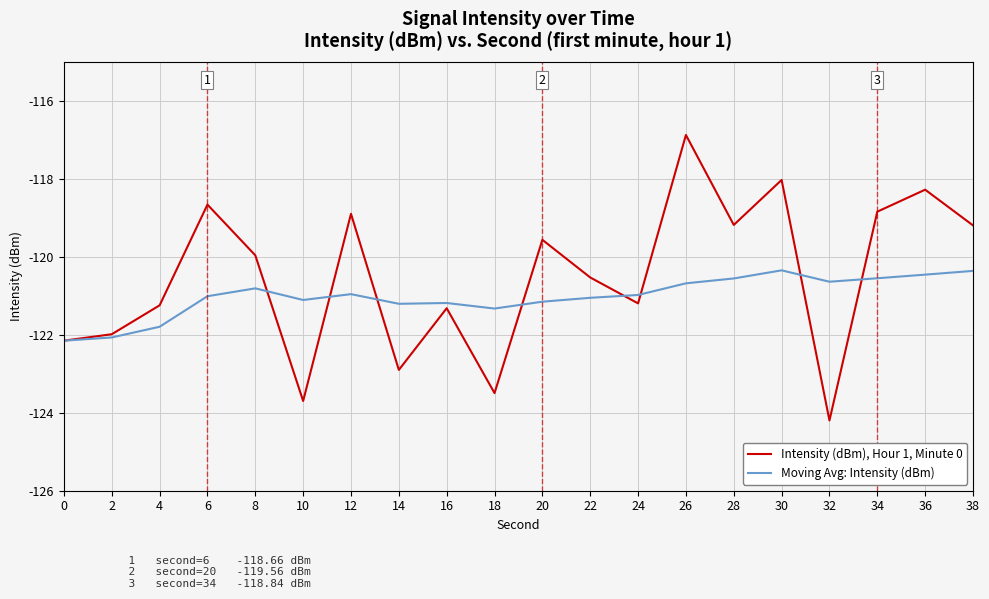

What value does the Intensity (dBm), Hour 1, Minute 0 series have at 30?

-118.0